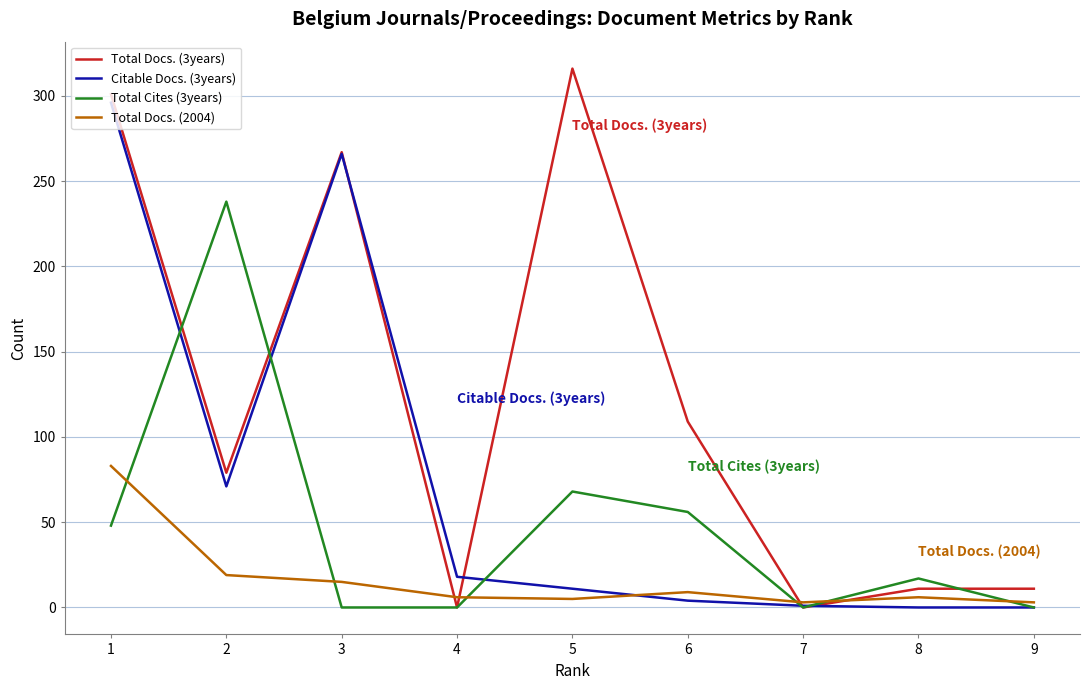

How many lines are shown in the chart?

4